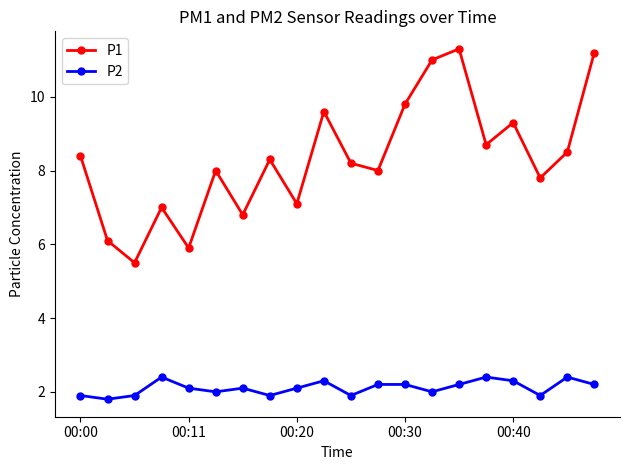

True or false: P2 and P1 intersect in this chart.

False